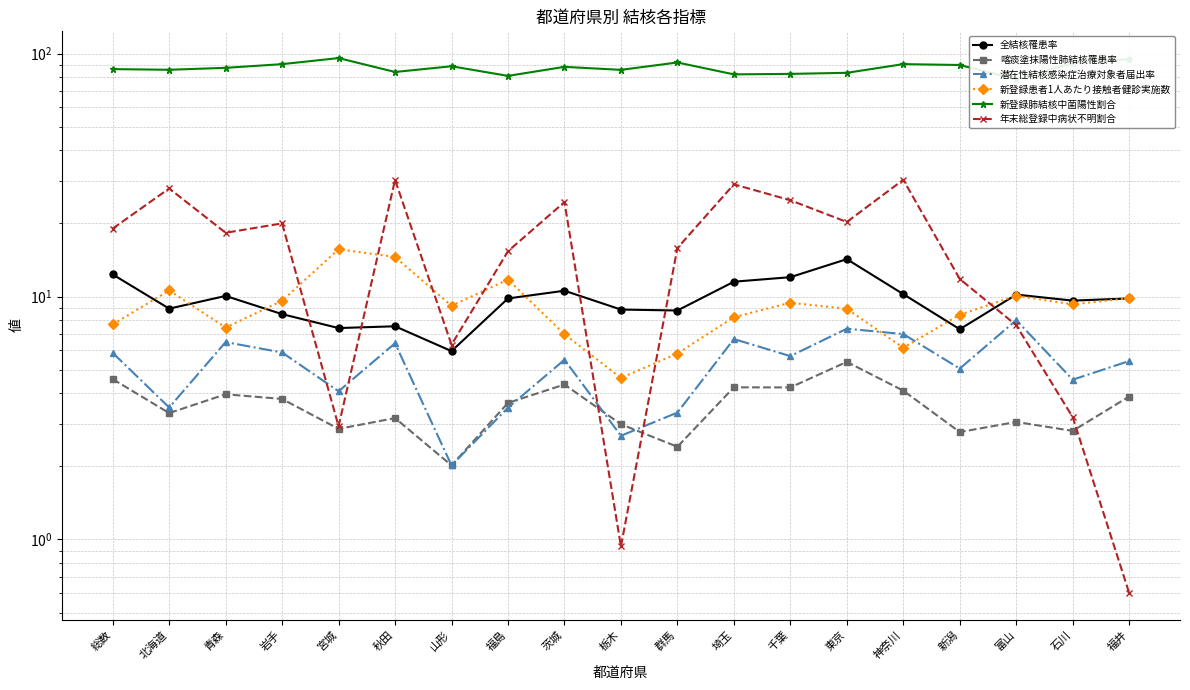

How many values in the 新登録肺結核中菌陽性割合 series are below 87?

9